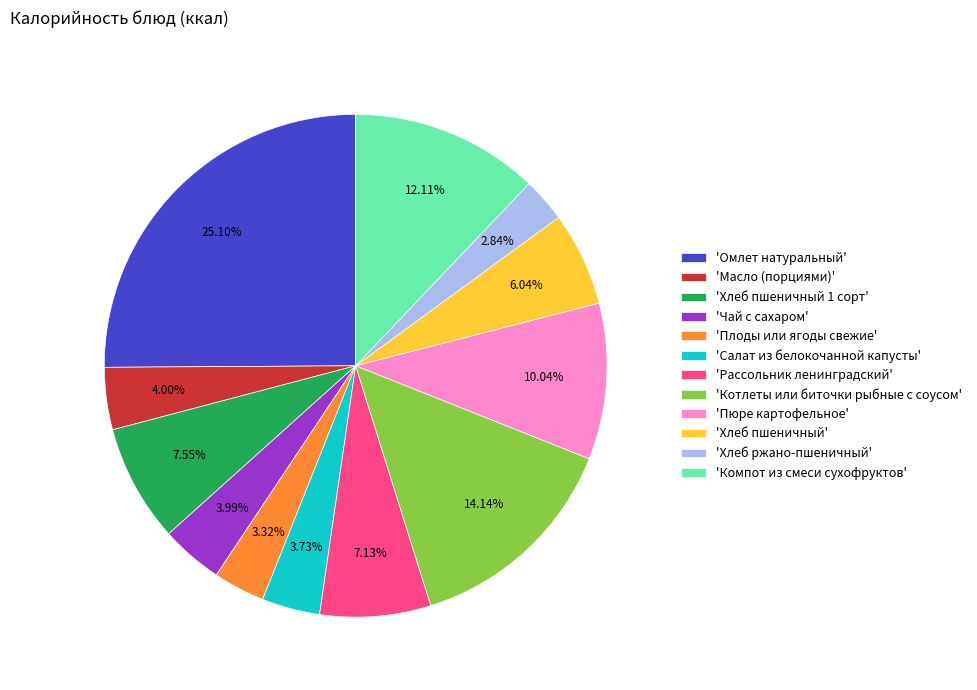

What is the largest slice in the pie chart?

'Омлет натуральный'